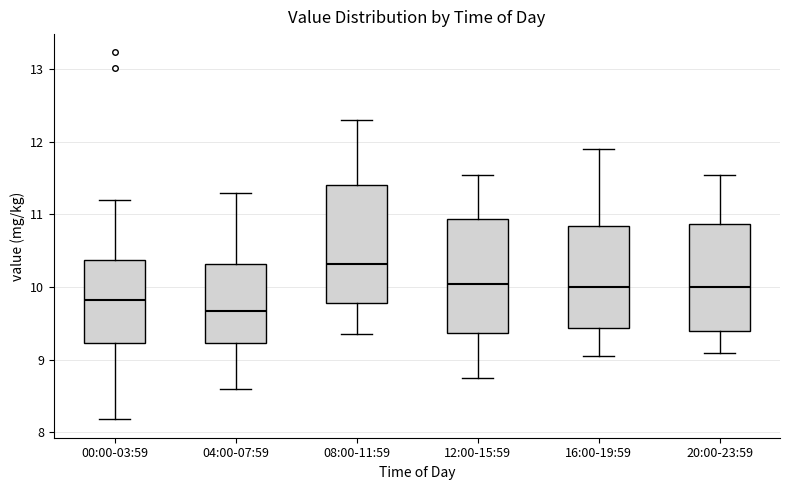

Reading left to right, read every box against the y-axis: the position of its median line, the range the box covers, and the ends of its whiskers. The values are not printed on the chart, so give them approximately, as read against the axis.

00:00-03:59: median 9.8, box 9.2 to 10.4, whiskers 8.2 to 11.2
04:00-07:59: median 9.7, box 9.2 to 10.3, whiskers 8.6 to 11.3
08:00-11:59: median 10.3, box 9.8 to 11.4, whiskers 9.4 to 12.3
12:00-15:59: median 10.1, box 9.4 to 10.9, whiskers 8.8 to 11.6
16:00-19:59: median 10.0, box 9.4 to 10.8, whiskers 9.1 to 11.9
20:00-23:59: median 10.0, box 9.4 to 10.9, whiskers 9.1 to 11.6